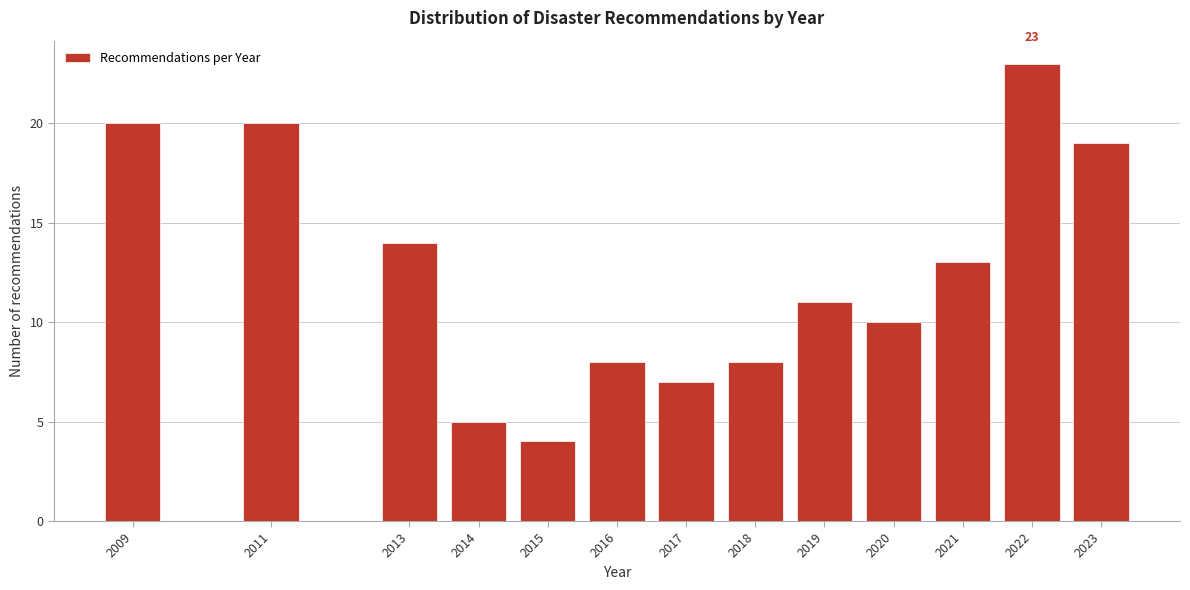

Reading right to left, transcribe all the data shown in this chart.

2023=19	2022=23	2021=13	2020=10	2019=11	2018=8	2017=7	2016=8	2015=4	2014=5	2013=14	2011=20	2009=20